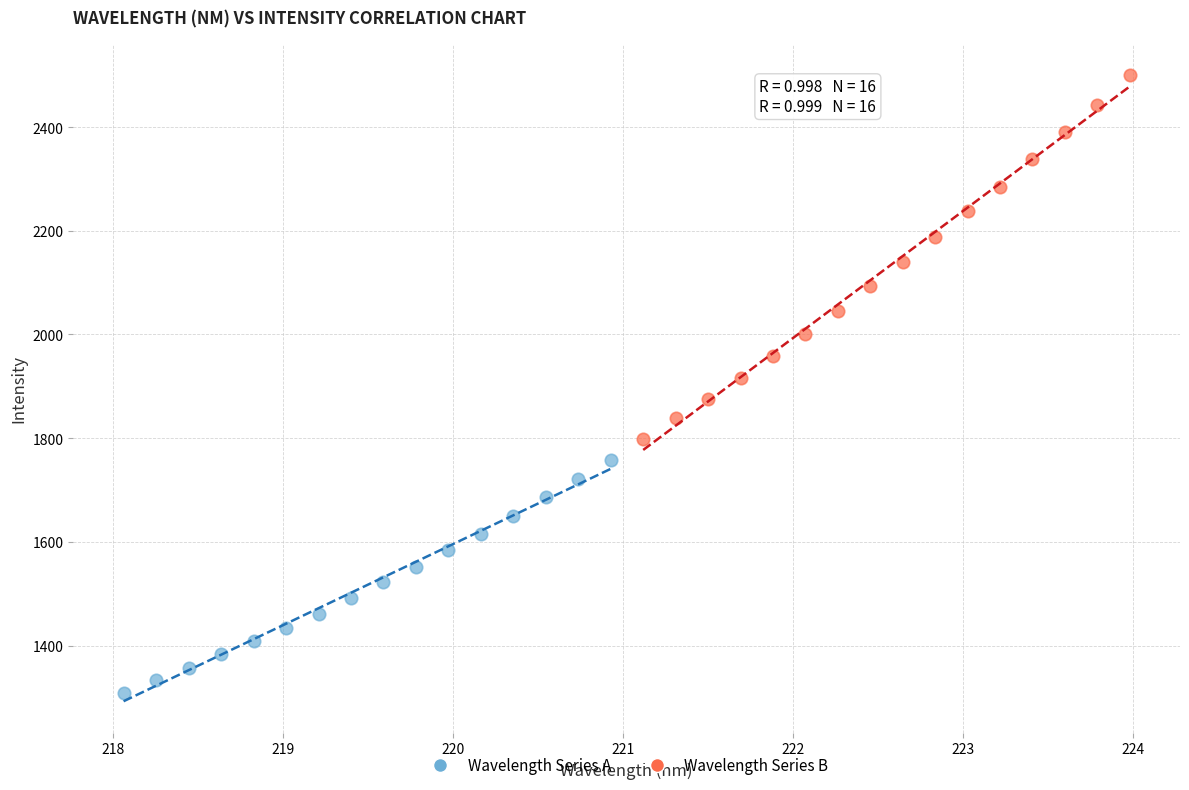

What are all the series names shown in the legend?

Wavelength Series A, Wavelength Series B